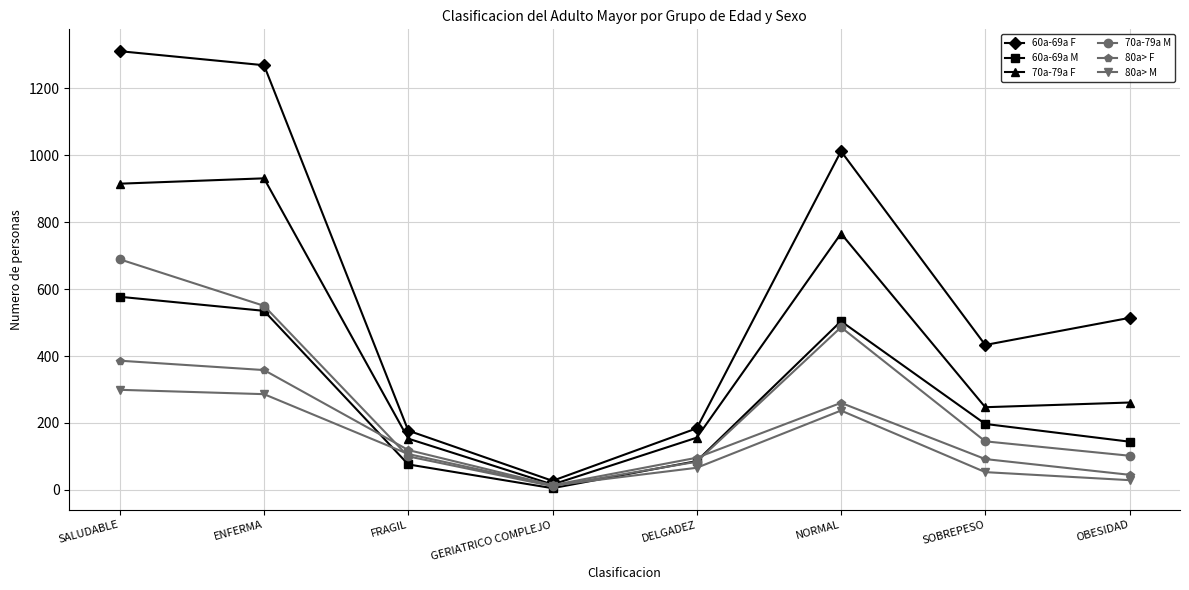

What position from the right is DELGADEZ?

4